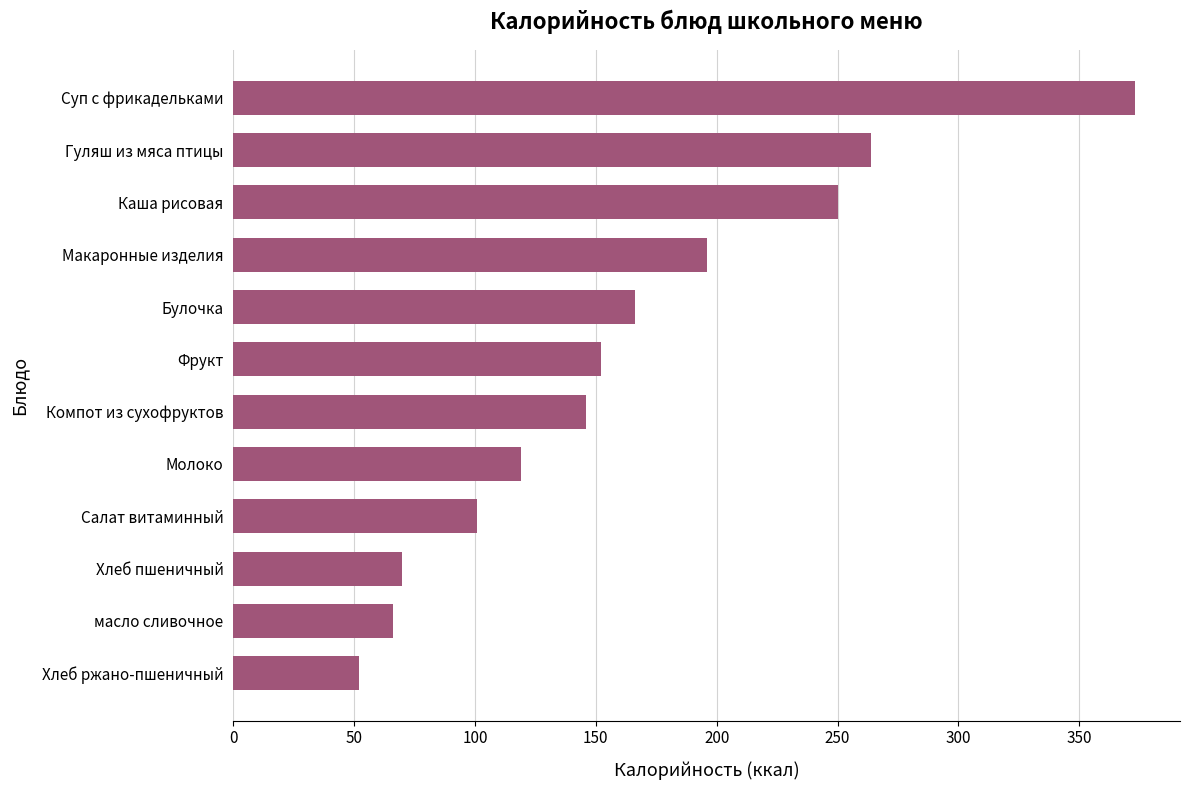

What is the label of the 9th bar from the top?

Салат витаминный